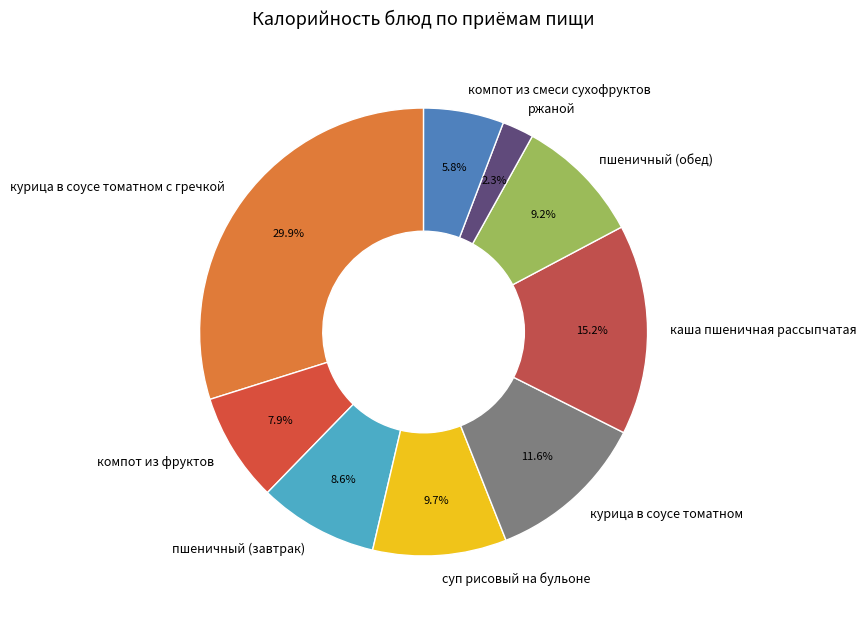

Is the sum of пшеничный (обед) and курица в соусе томатном с гречкой greater than half?

No